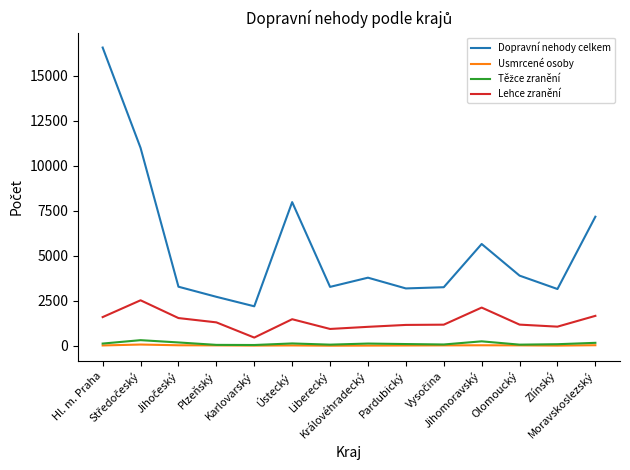

Which series has the largest range (max minus min)?

Dopravní nehody celkem